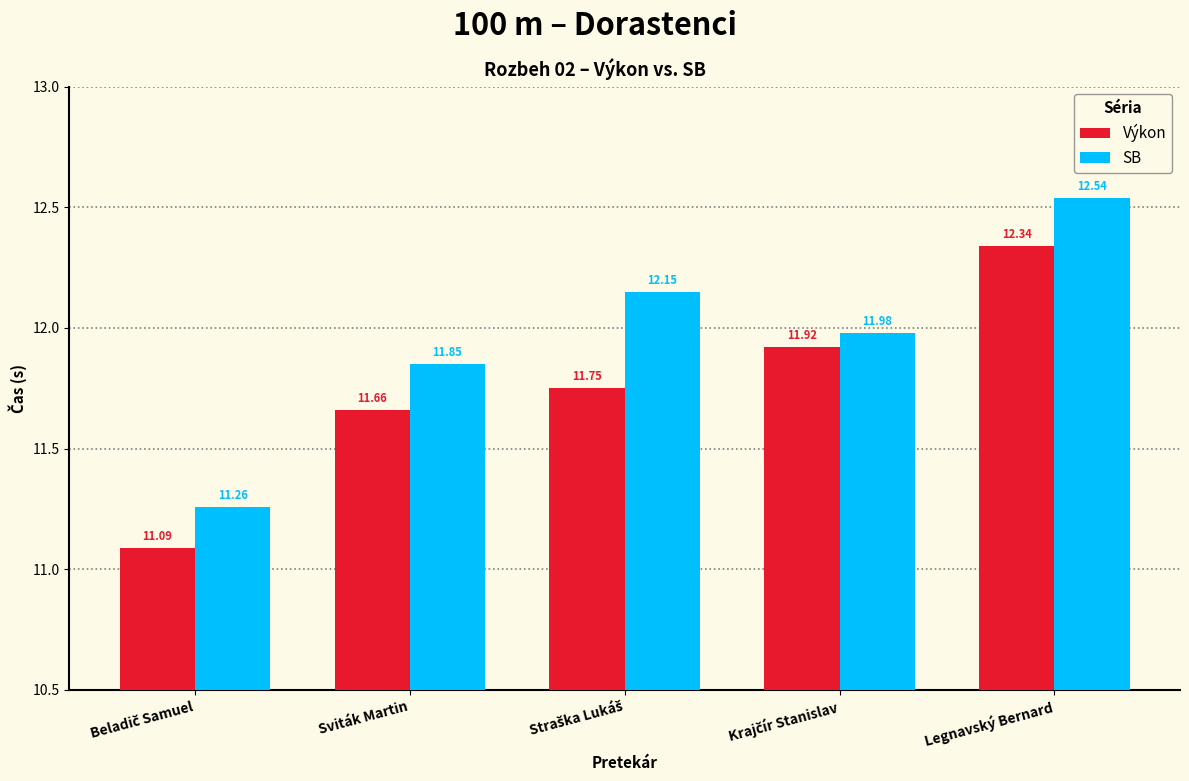

Rank the series by their average value, from lowest to highest.

Výkon, SB